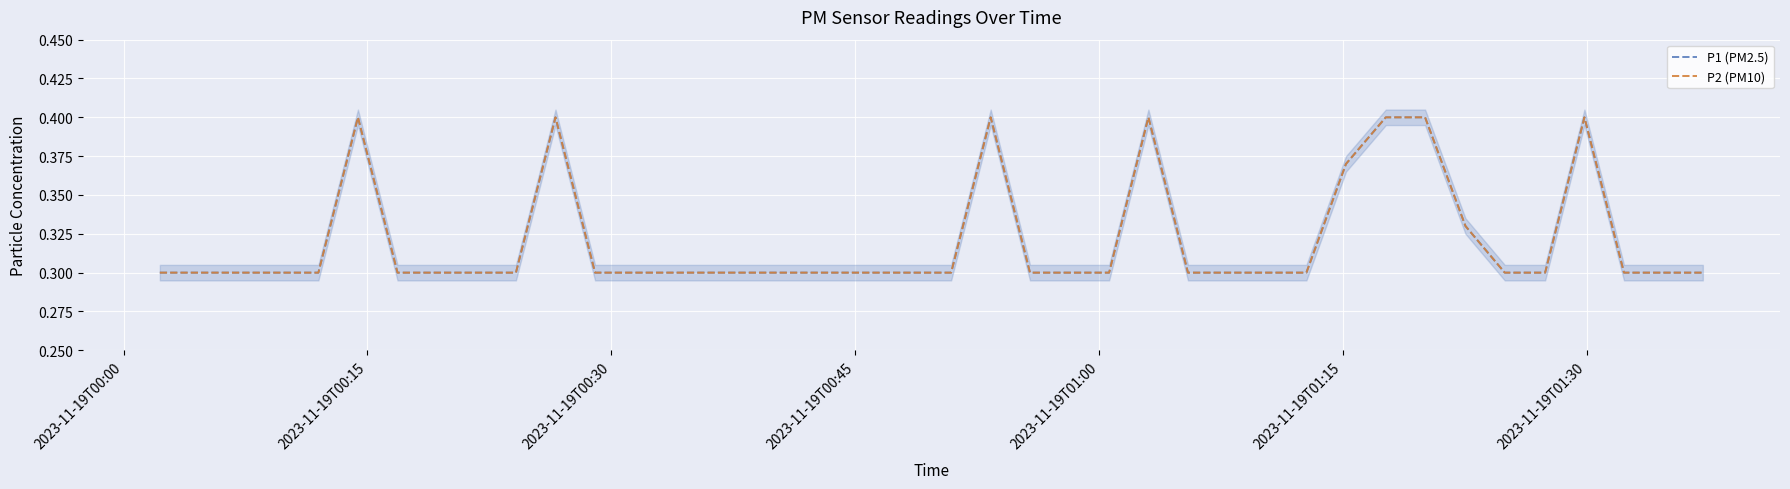

Count the P2 (PM10) values in the range 0 to 1.

40